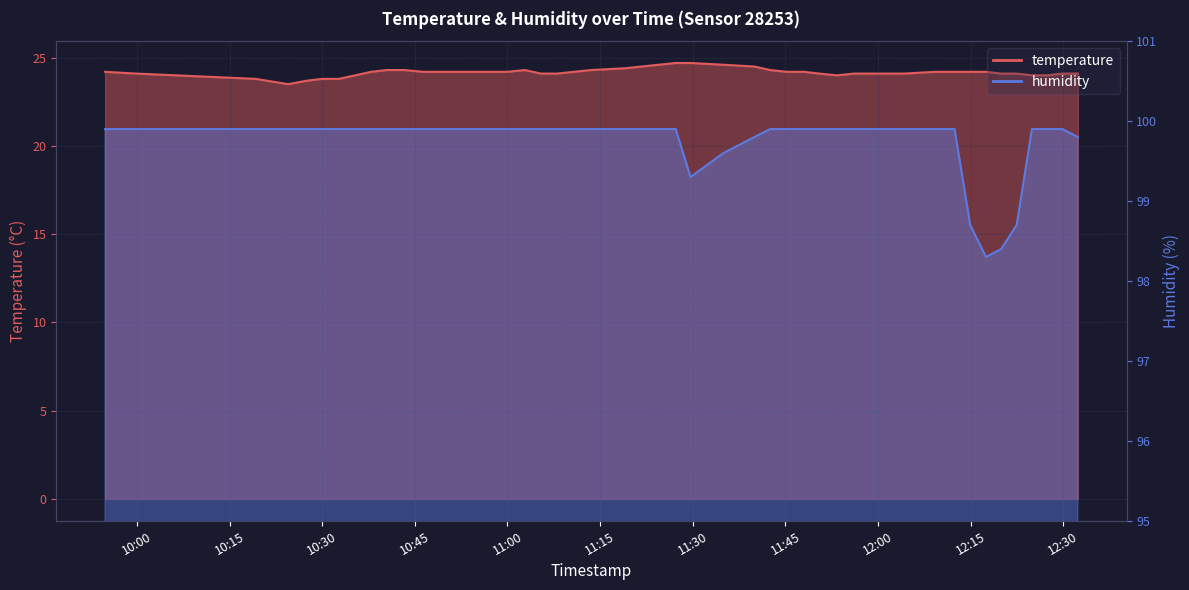

Which series has the largest range (max minus min)?

humidity